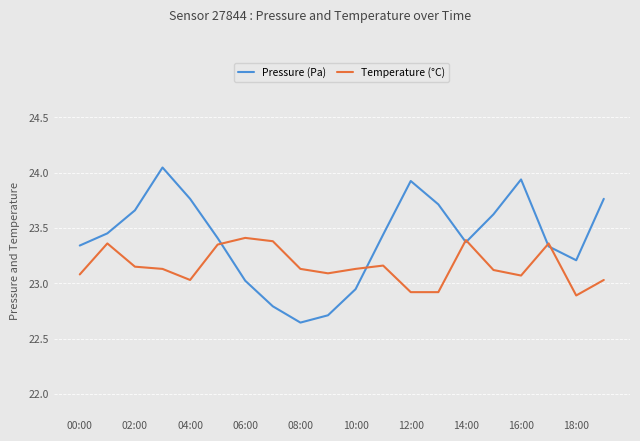

How many lines are shown in the chart?

2